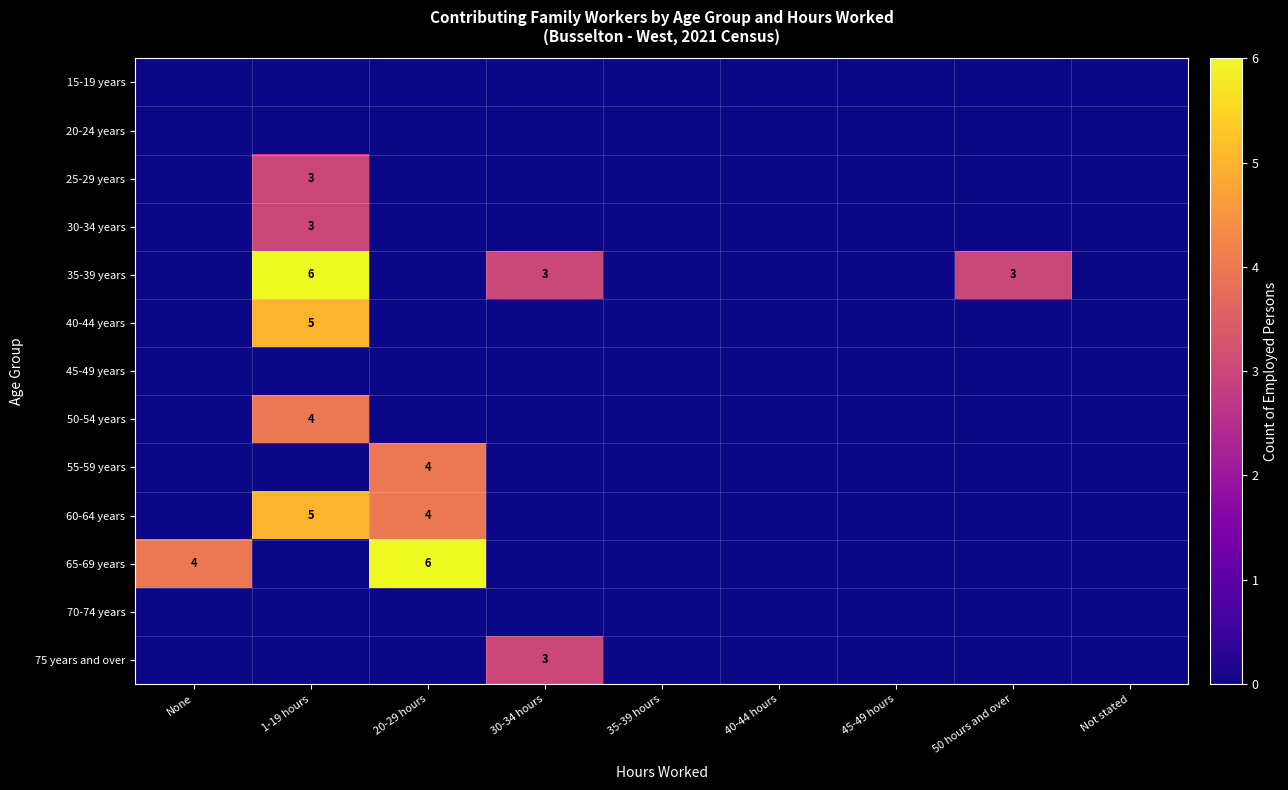

The value of 25-29 years at 1-19 hours is 2. True or false?

False